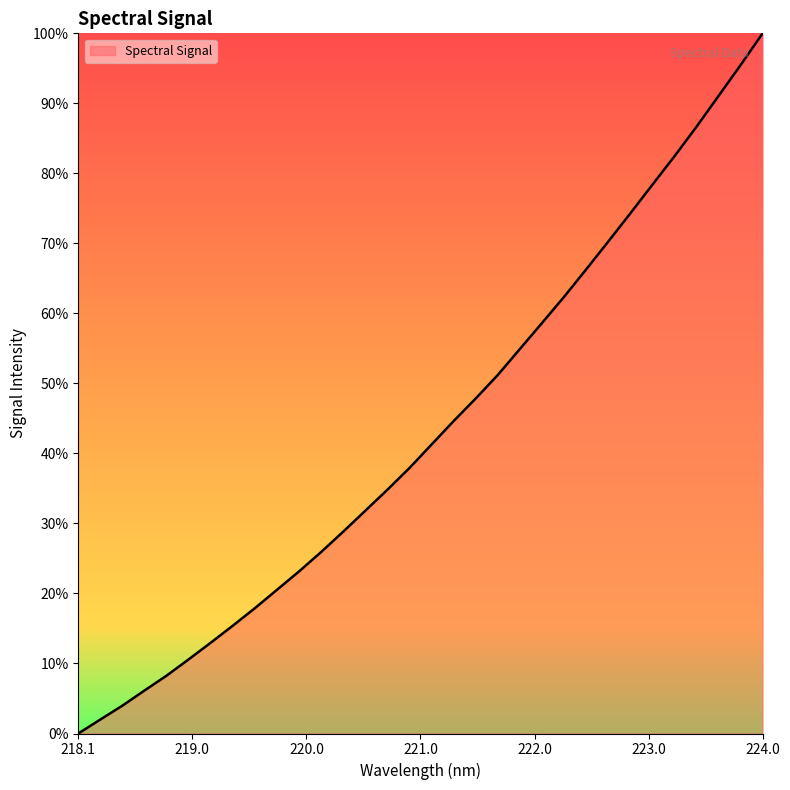

What is the maximum value shown in the chart?

100.0